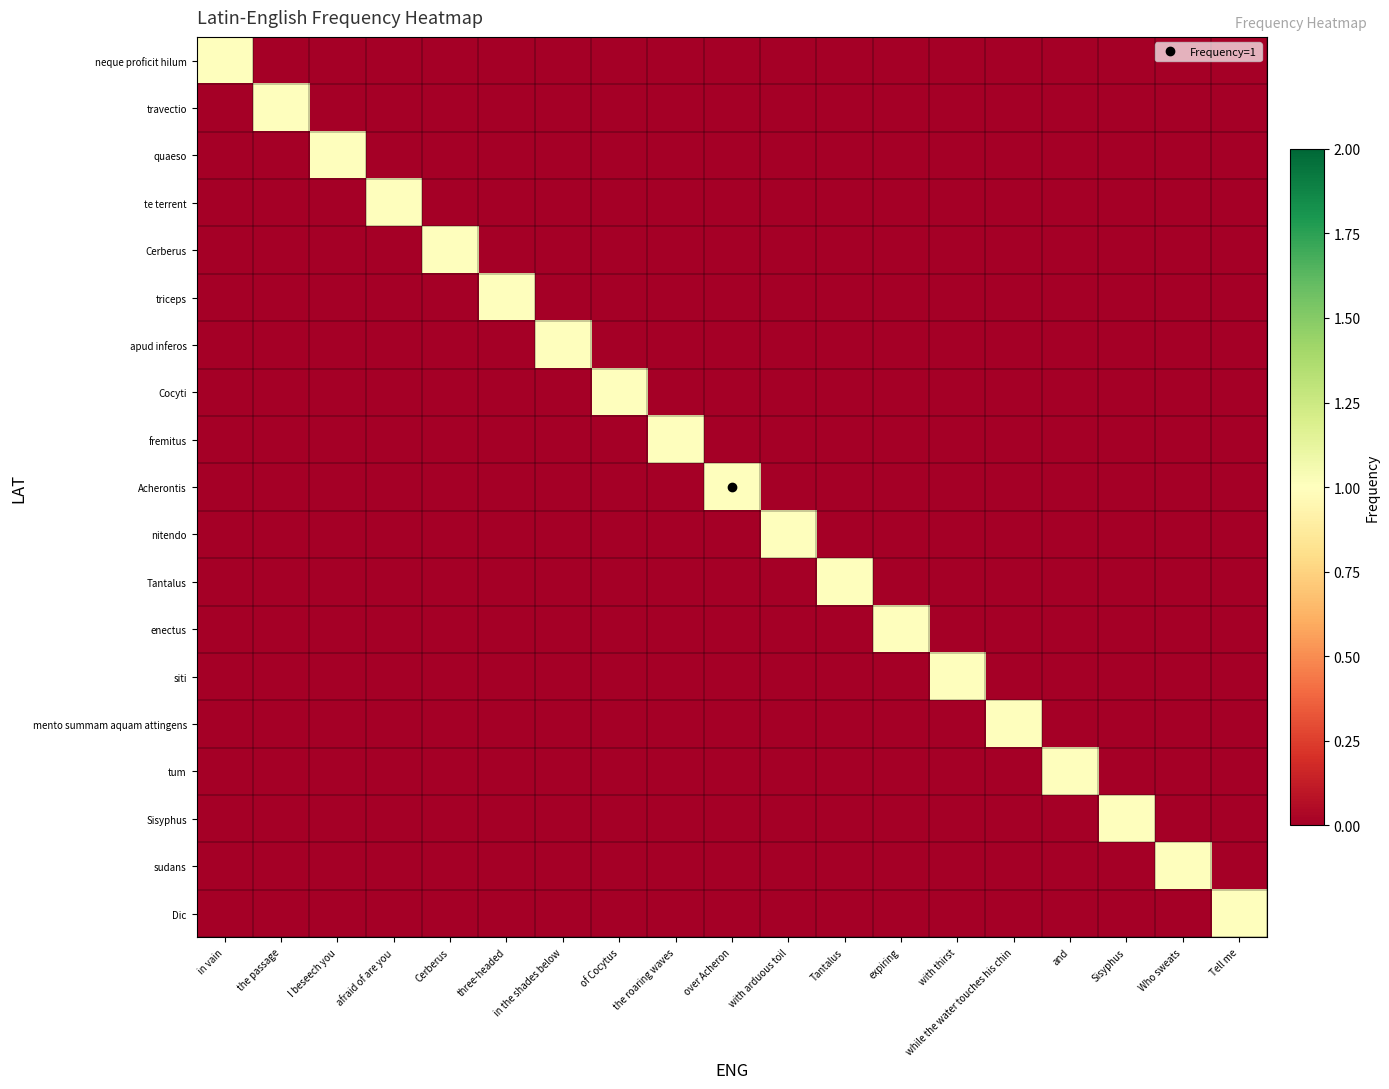

At which category does the chart reach its peak across all series?

in vain